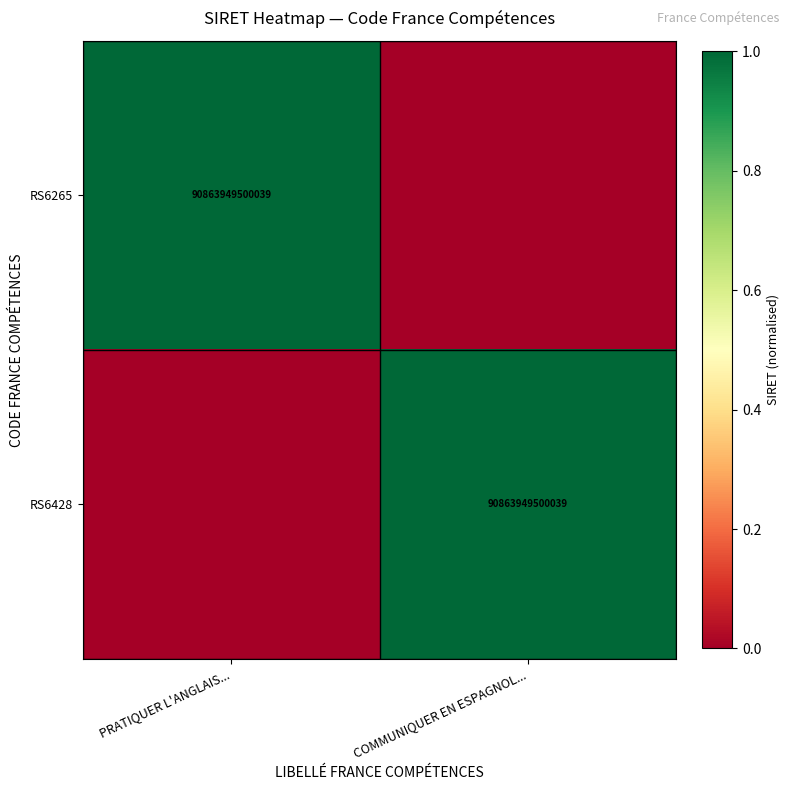

What is the total value across all series at PRATIQUER L'ANGLAIS...?

1